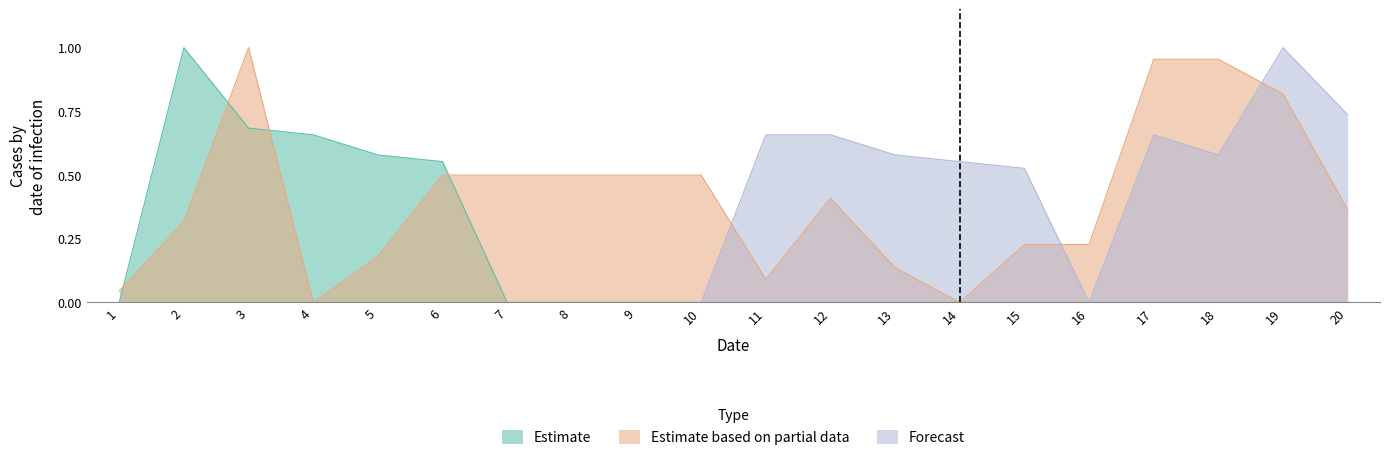

How many values in the Estimate series exceed 0?

5